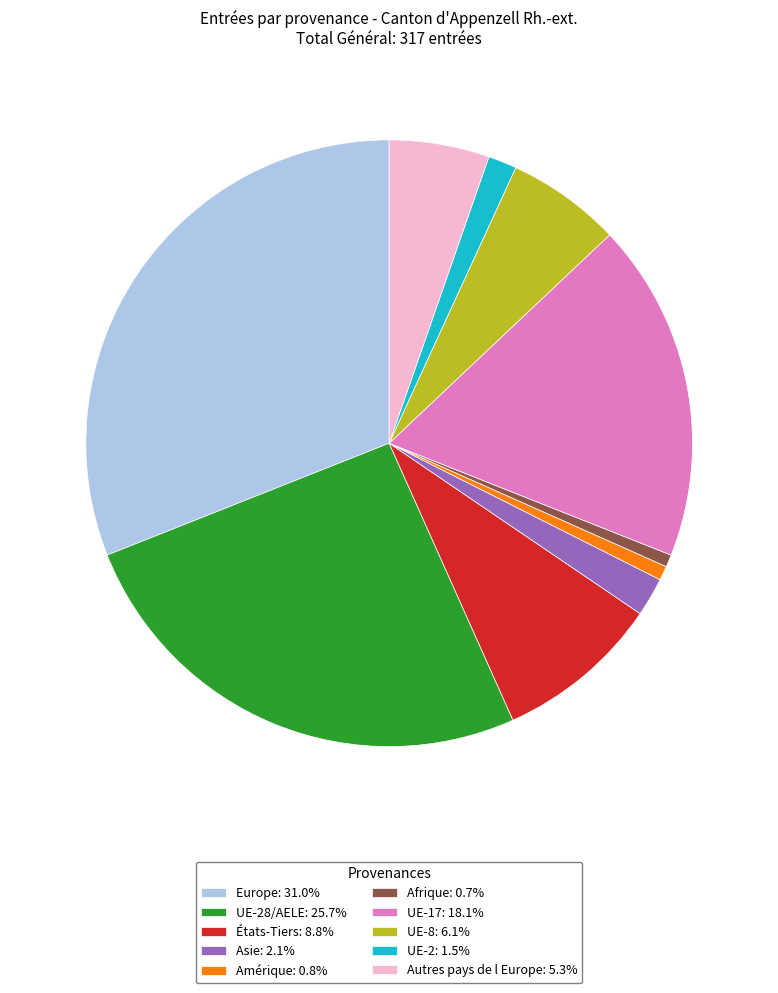

Is there any slice that represents more than half of the pie?

No